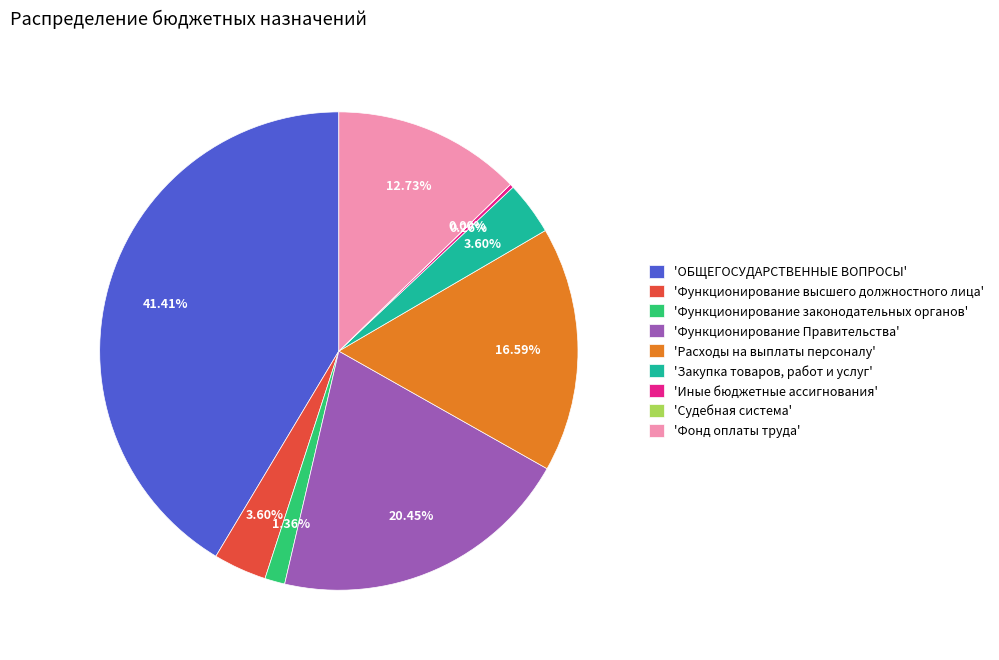

Which category has the biggest portion of the pie?

'ОБЩЕГОСУДАРСТВЕННЫЕ ВОПРОСЫ'